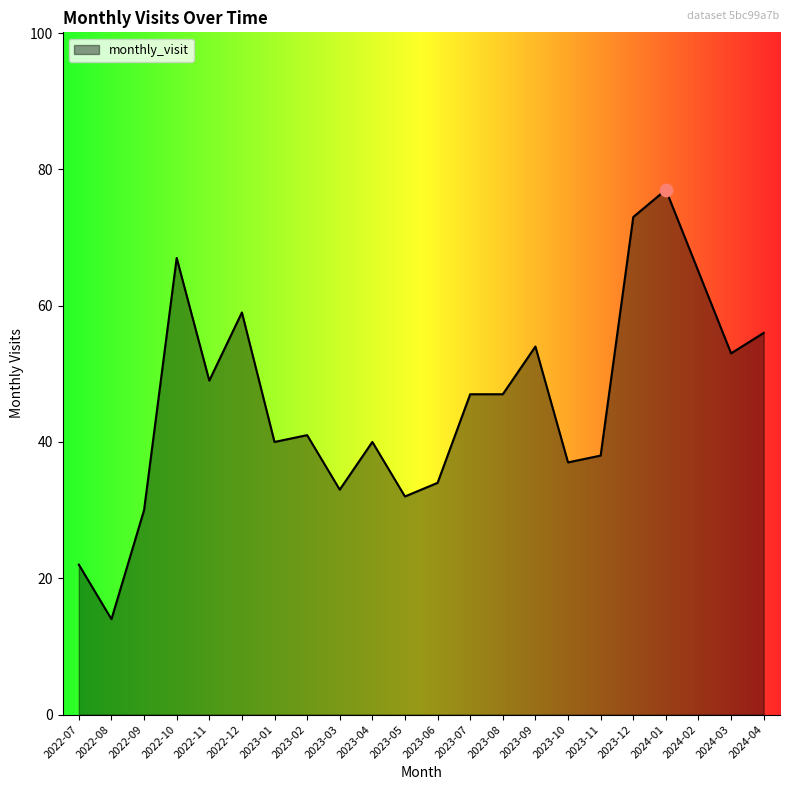

Between 2023-12 and 2023-10, which is larger?

2023-12